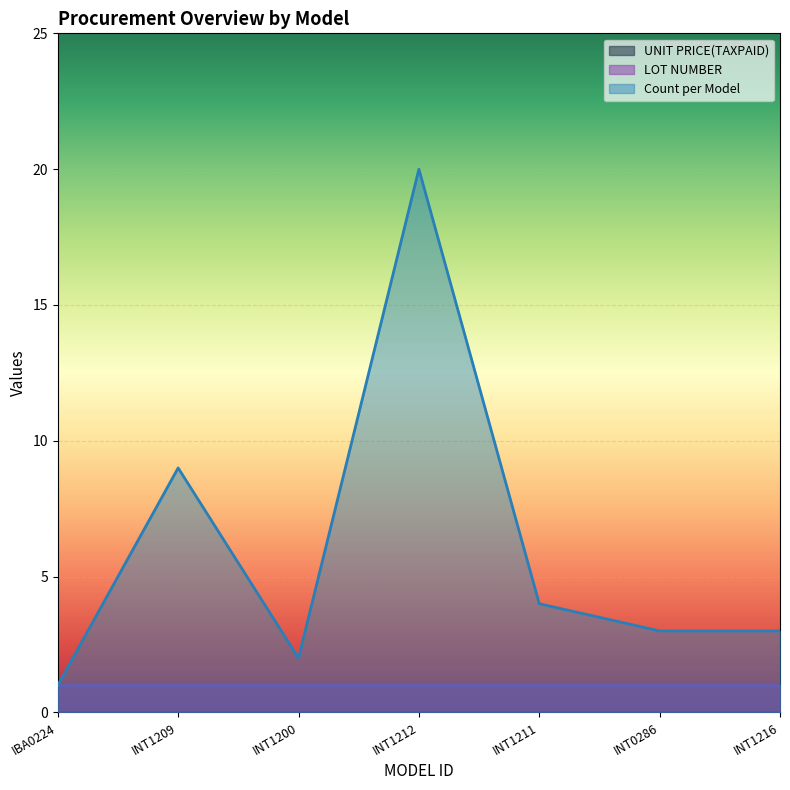

What is the difference between the highest and lowest values at IBA0224?

1